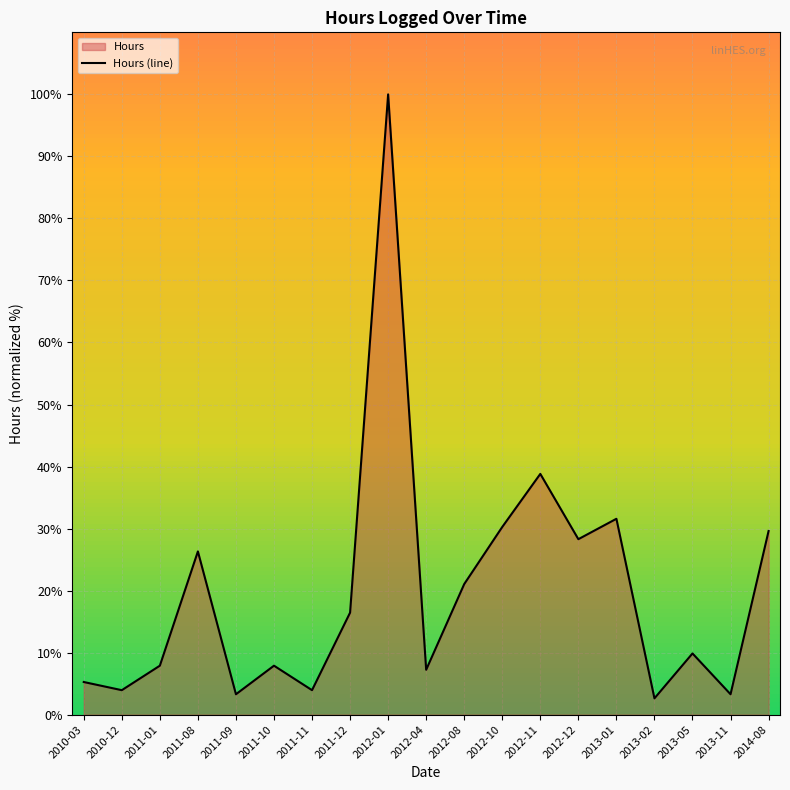

Read the value at 2012-11.

38.8